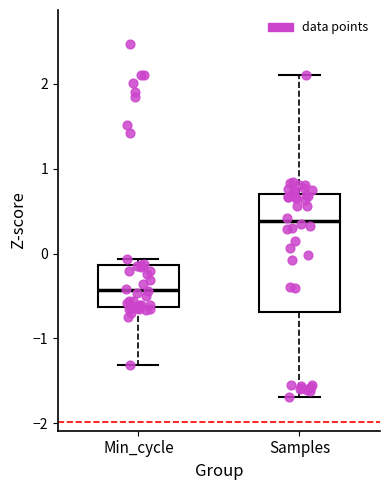

Where is the upper edge of the box for Min_cycle on the y-axis? The values are not printed on the chart, so give them approximately, as read against the axis.

-0.1